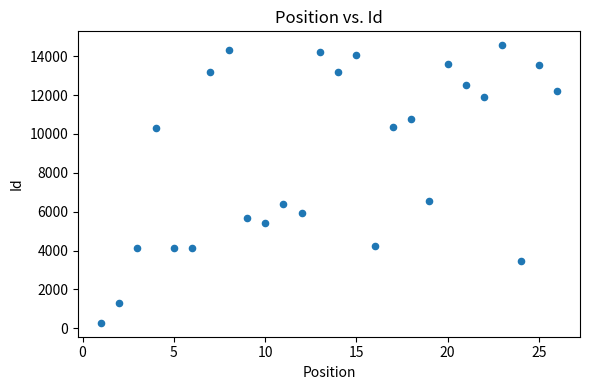

What Y value in the scatter plot is closest to 7422?

6567